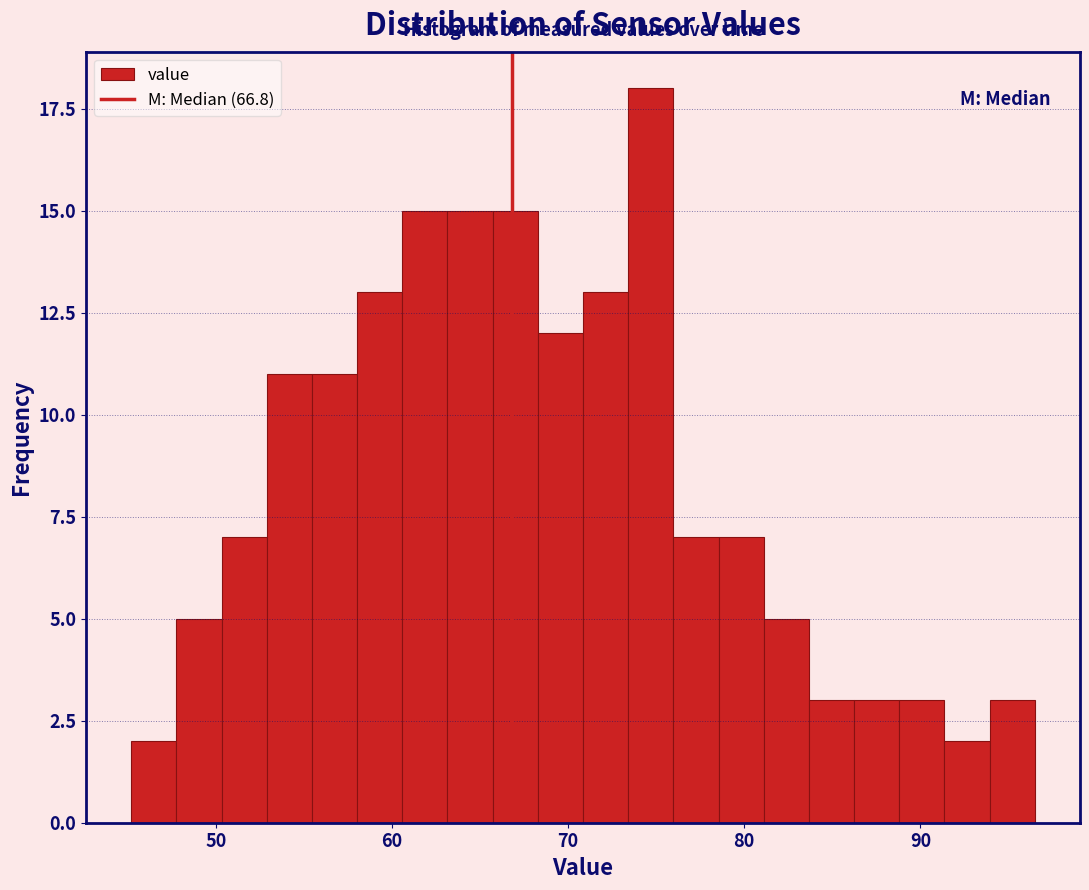

Read against the x-axis, roughly where is the centre of the tallest bar?

75